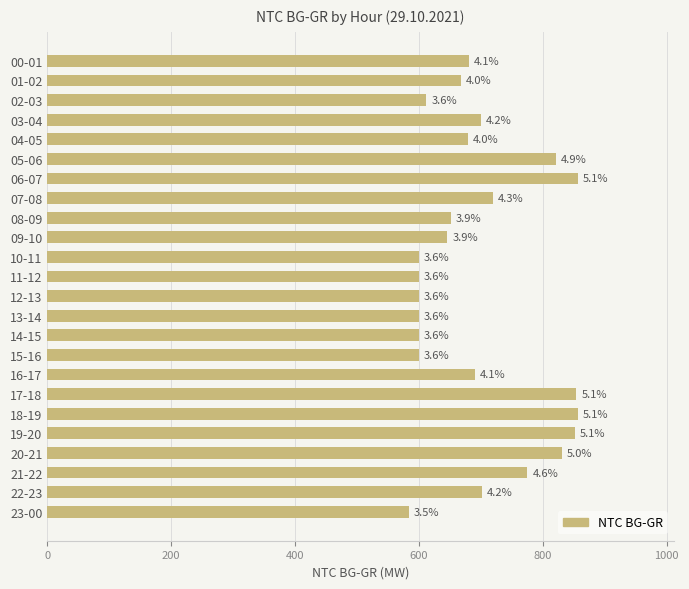

How many bars are there in total?

24